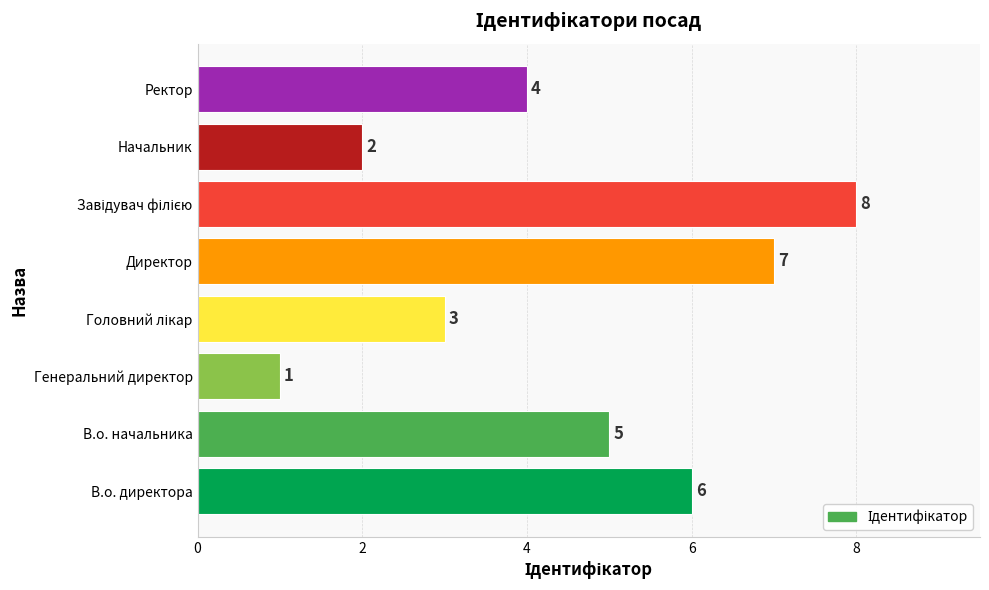

The chart shows a value of 1 at Генеральний директор. True or false?

True